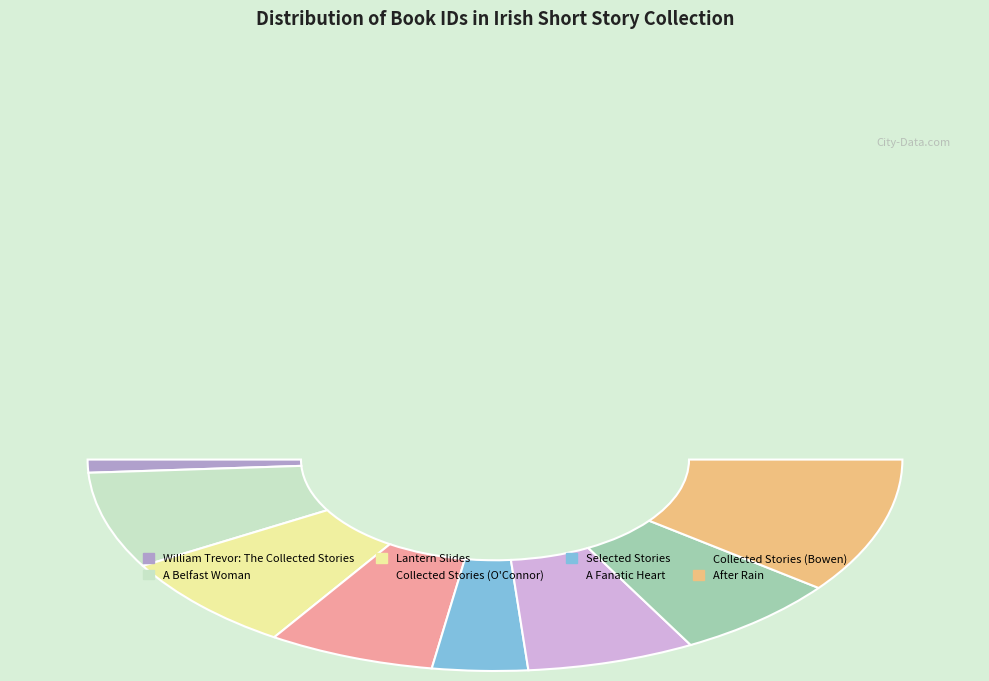

To the nearest percent, what is the difference between the A Fanatic Heart and Selected Stories slice percentages?

6%